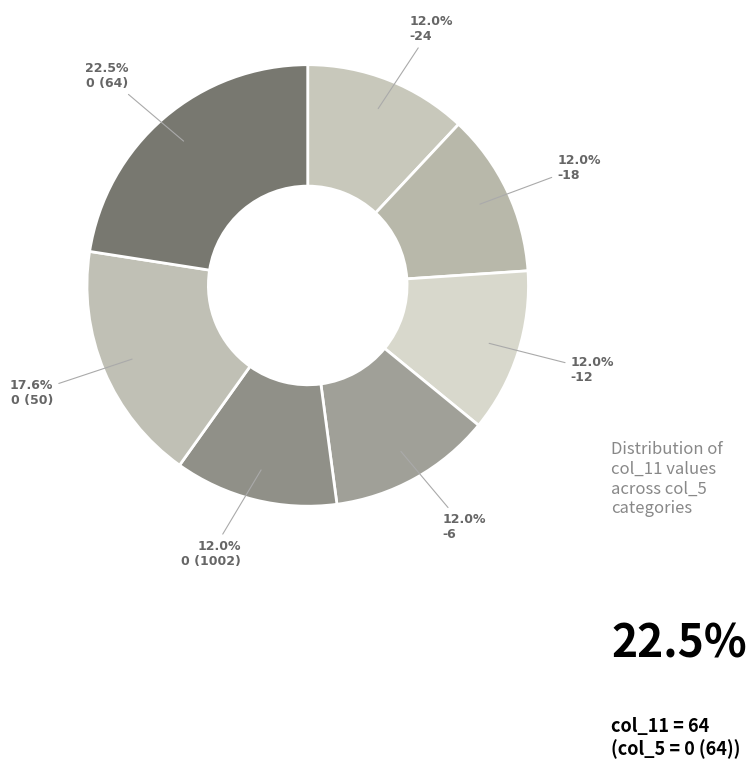

How much of the chart is everything except -12?

88.0%